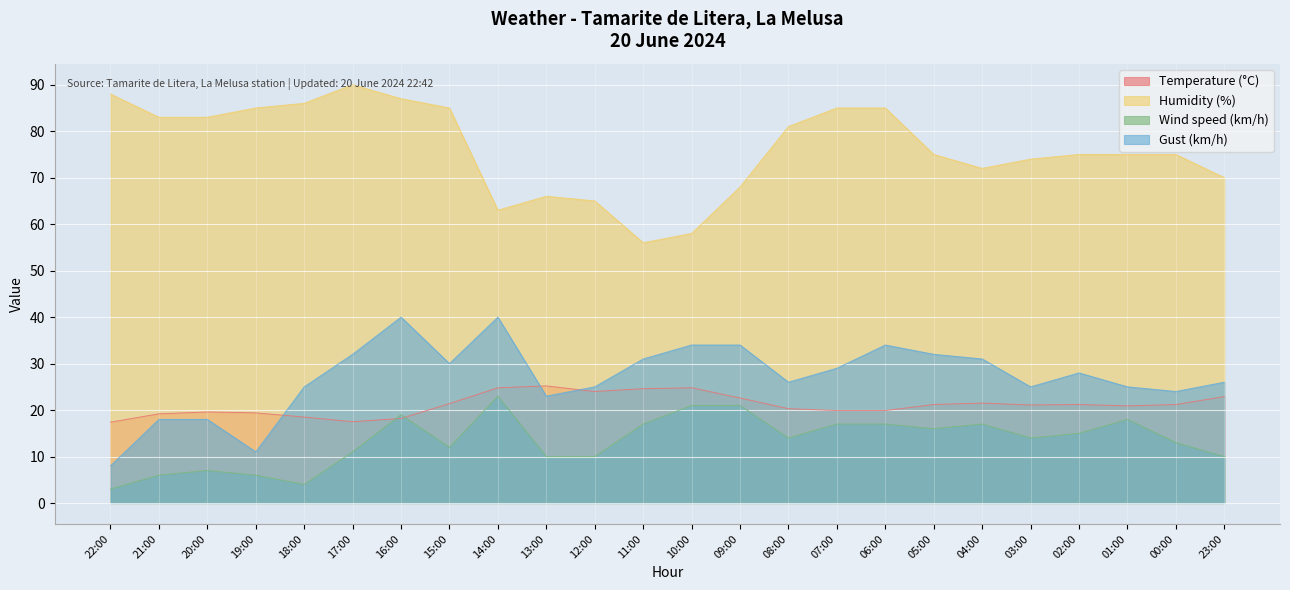

At 23:00, list the series in order from largest to smallest.

Humidity (%), Gust (km/h), Temperature (°C), Wind speed (km/h)